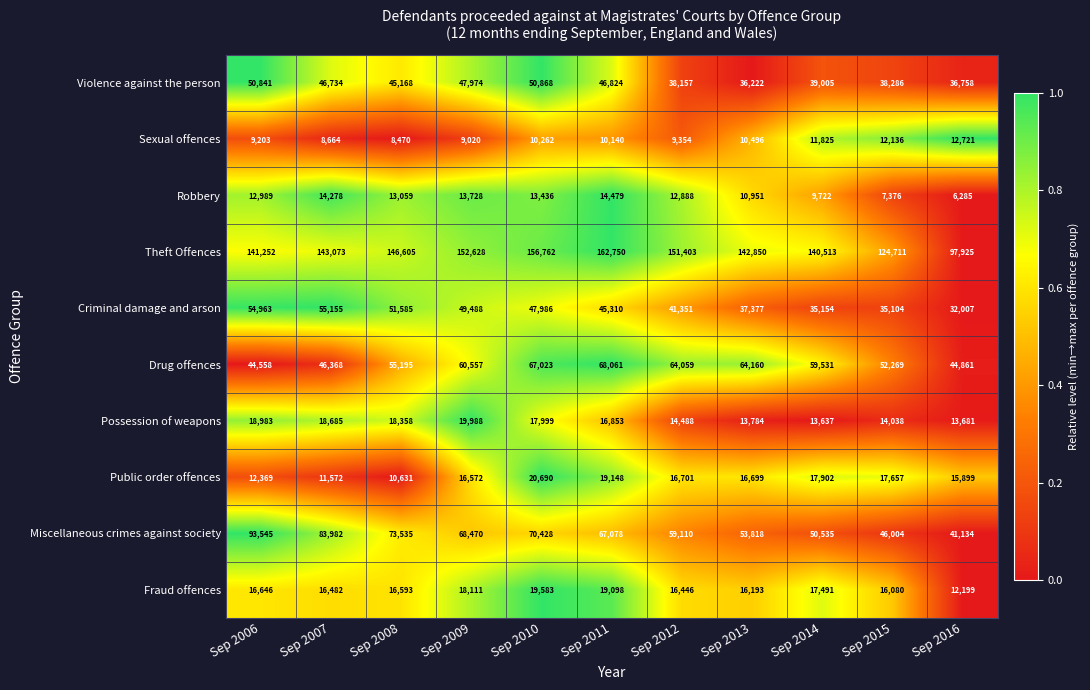

Where does the Drug offences series first go above 59531?

Sep 2009